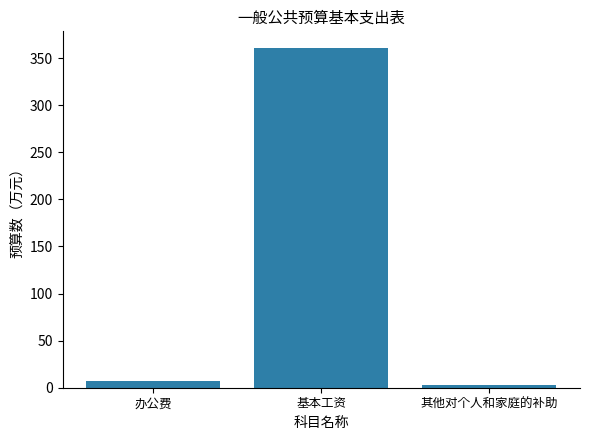

At which category does the chart reach its minimum across all series?

其他对个人和家庭的补助